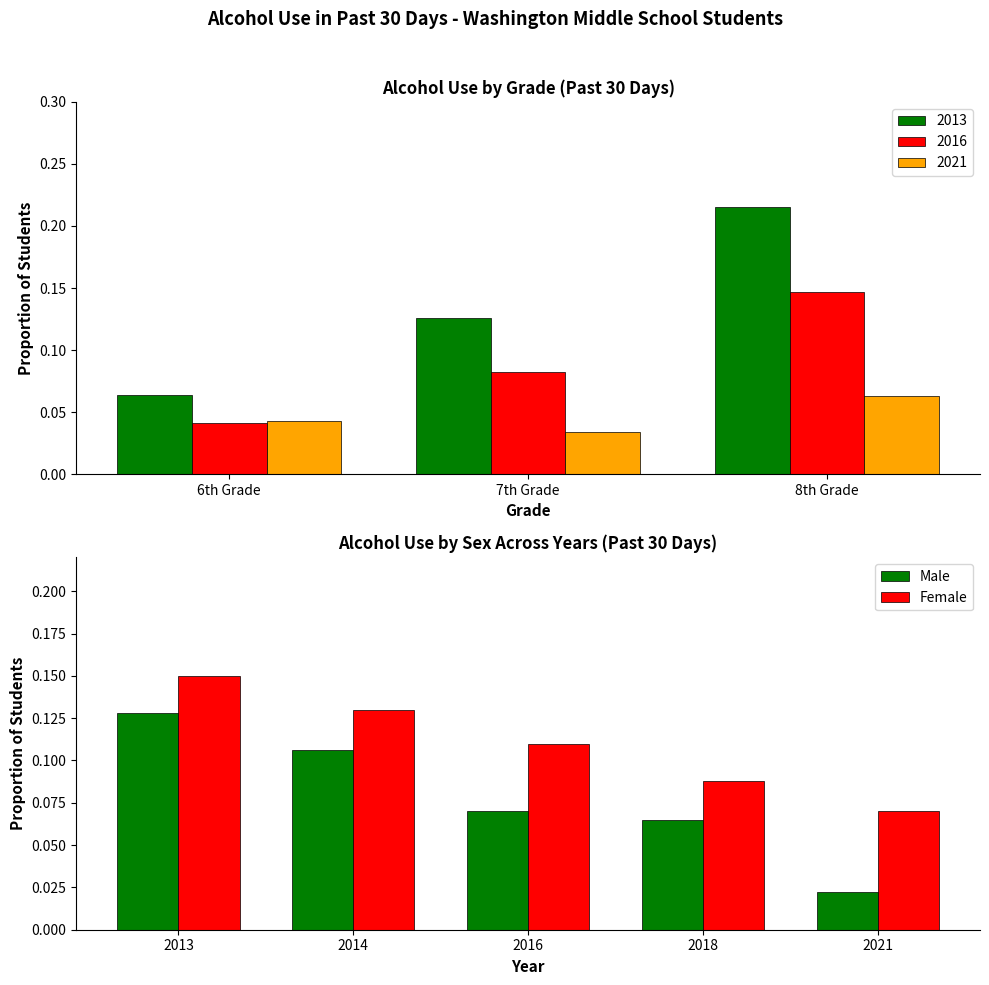

How many bars are there in each group?

2